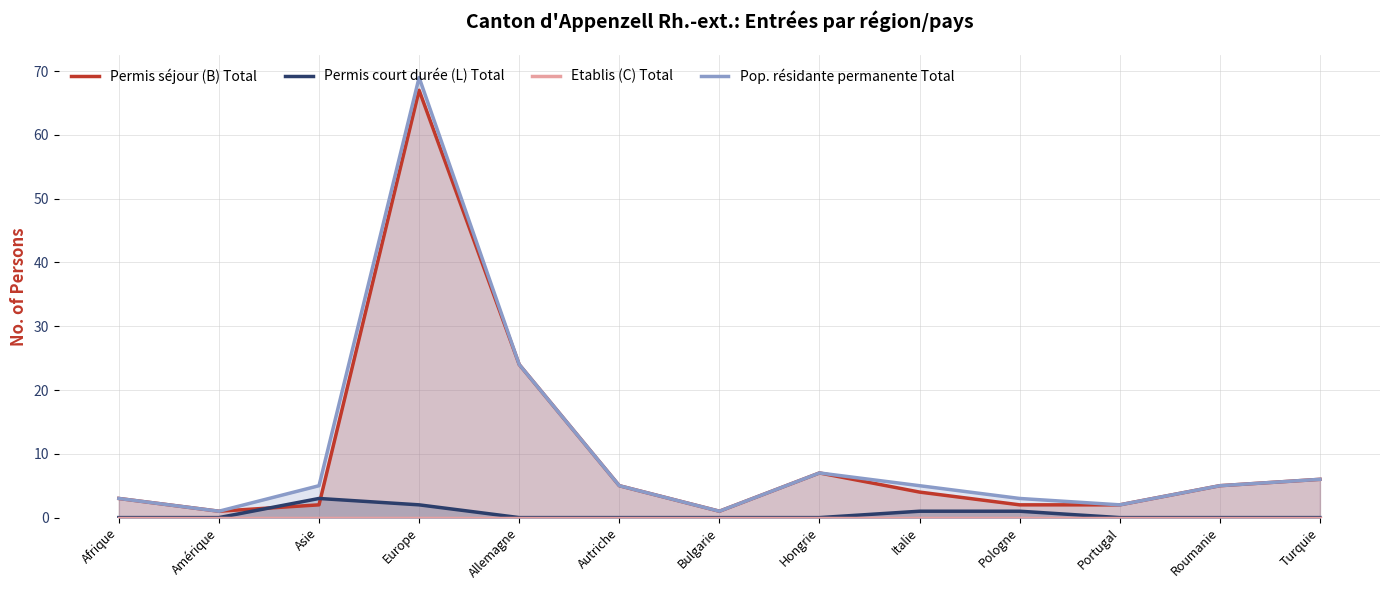

Which category has the lowest value across all series?

Afrique